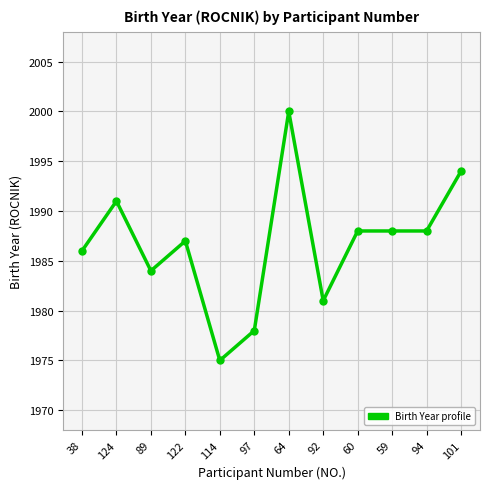

What is the value of the 2nd point from the left?

1991